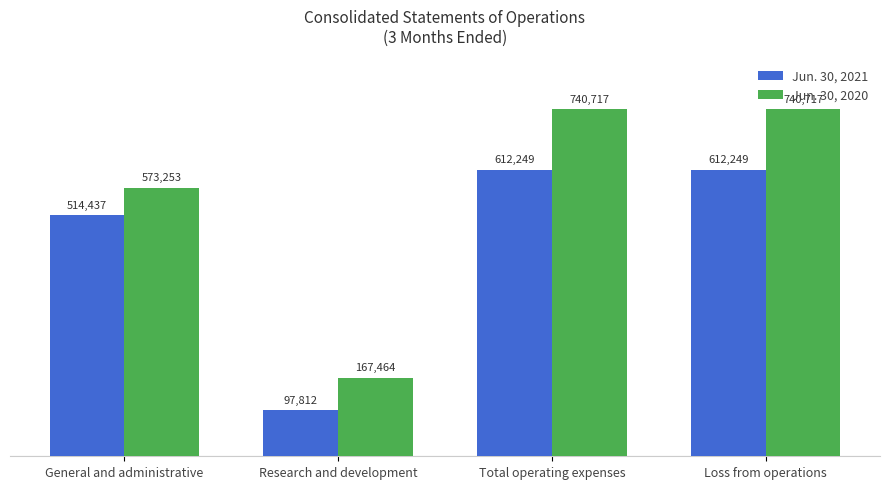

What is the label of the 4th bar from the right?

General and administrative